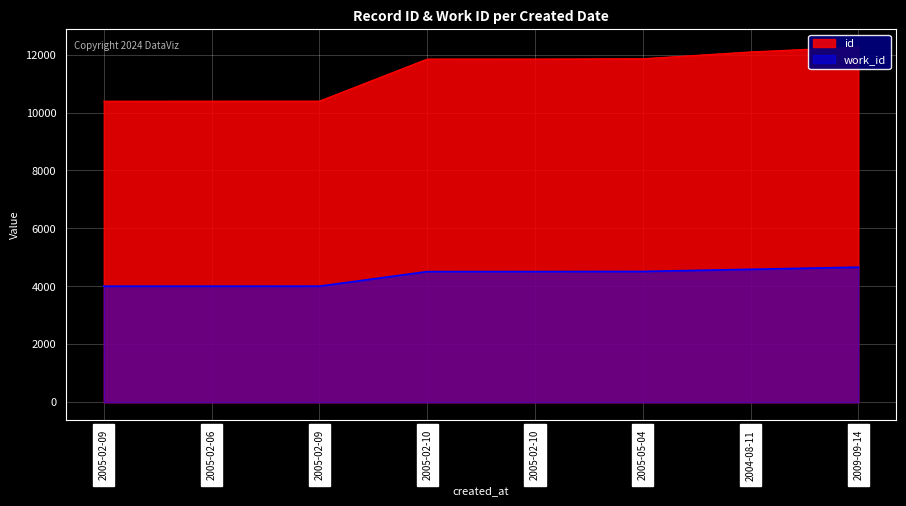

Which category has the lowest value in the work_id series?

2005-02-09